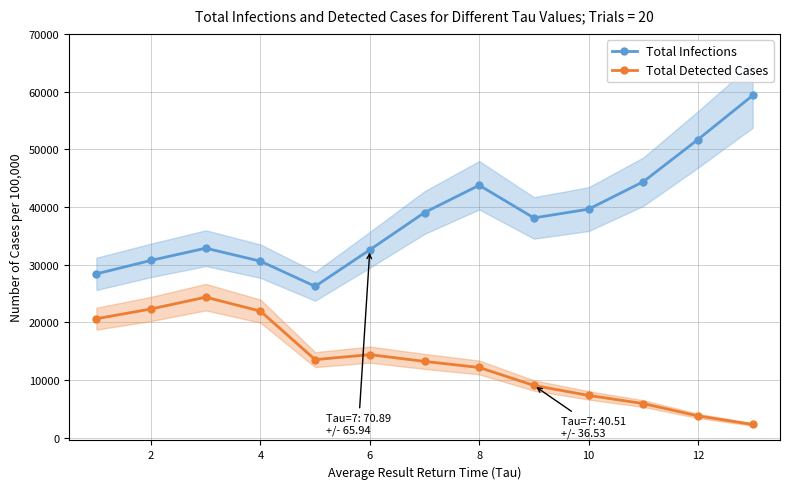

The value of Total Detected Cases at 10 is 4243. True or false?

False